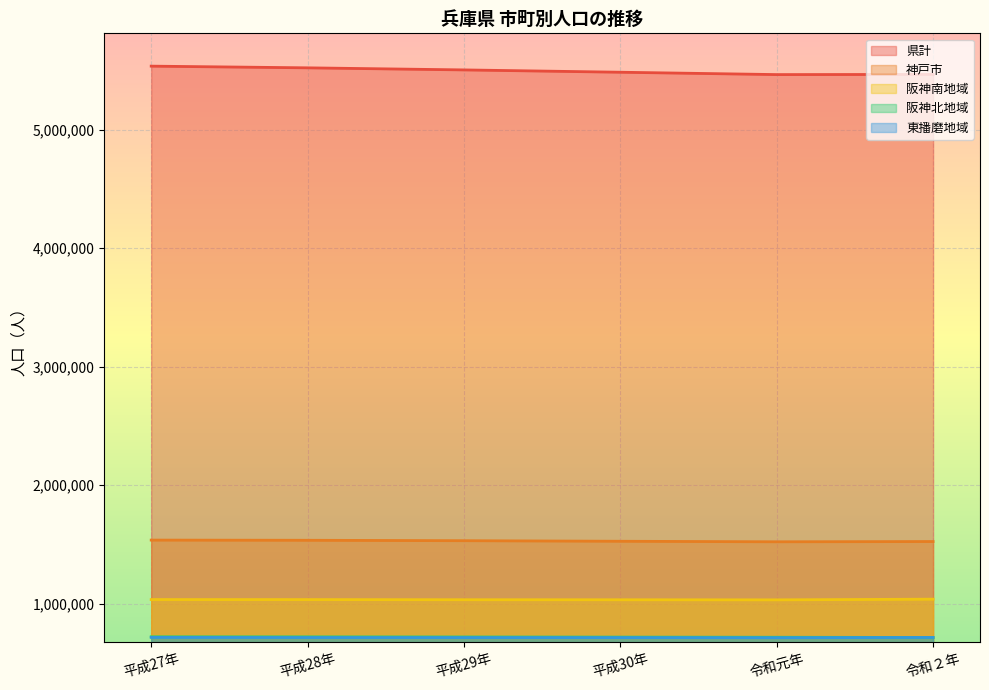

What is the sum of the 阪神北地域 values at 平成28年 and 平成29年?

1441585